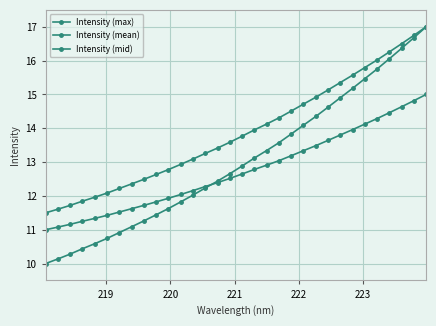

How many data points does each series have?

32